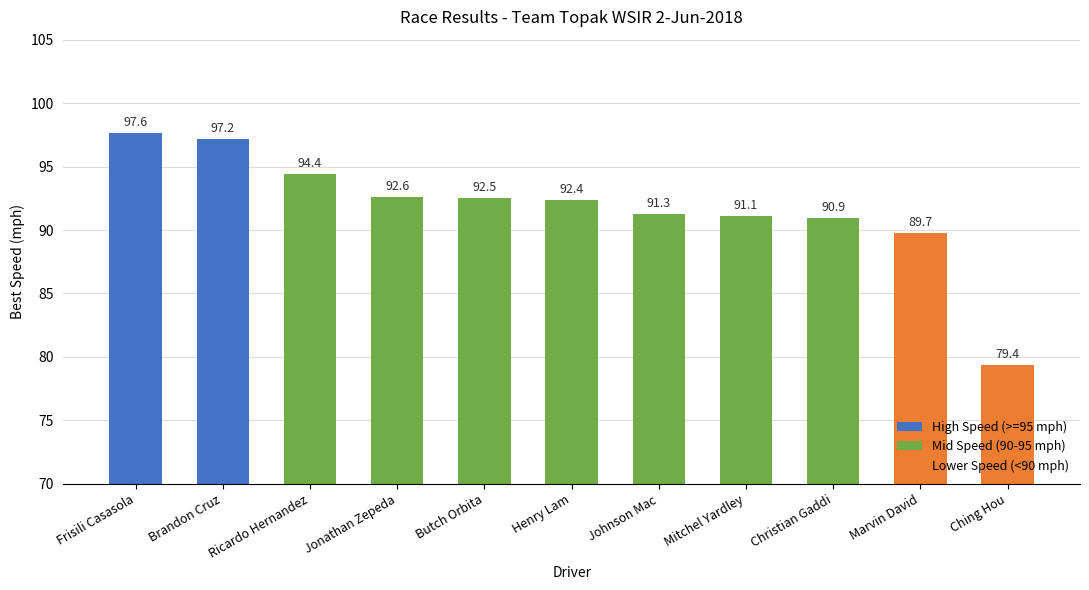

What is the label of the 10th bar from the left?

Marvin David